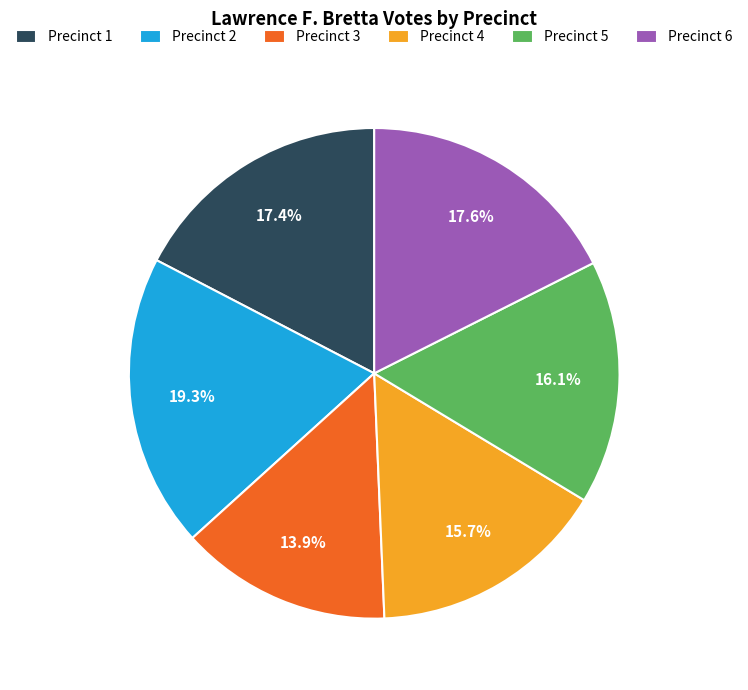

How many slices are in this pie chart?

6